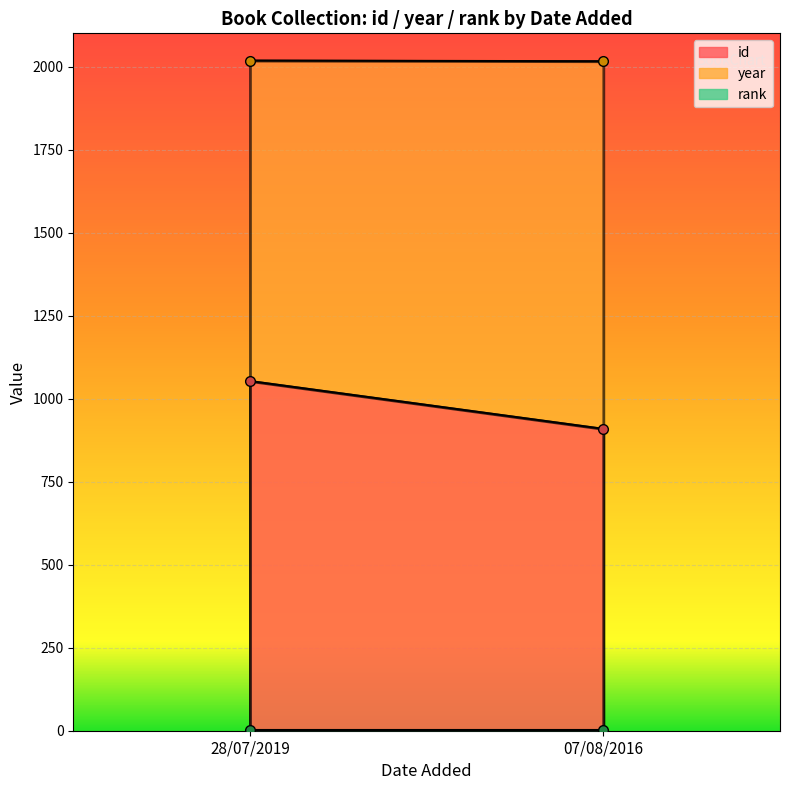

At 07/08/2016, list the series in order from smallest to largest.

rank, id, year